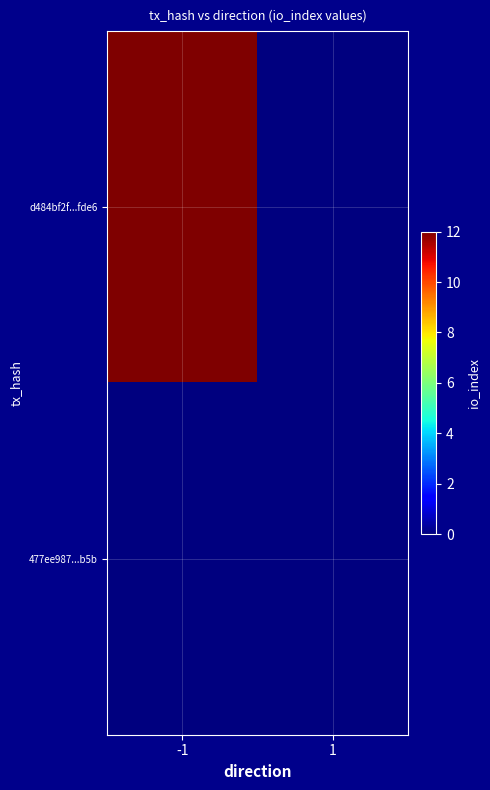

Rank the series by their maximum value, from lowest to highest.

477ee987...b5b, d484bf2f...fde6